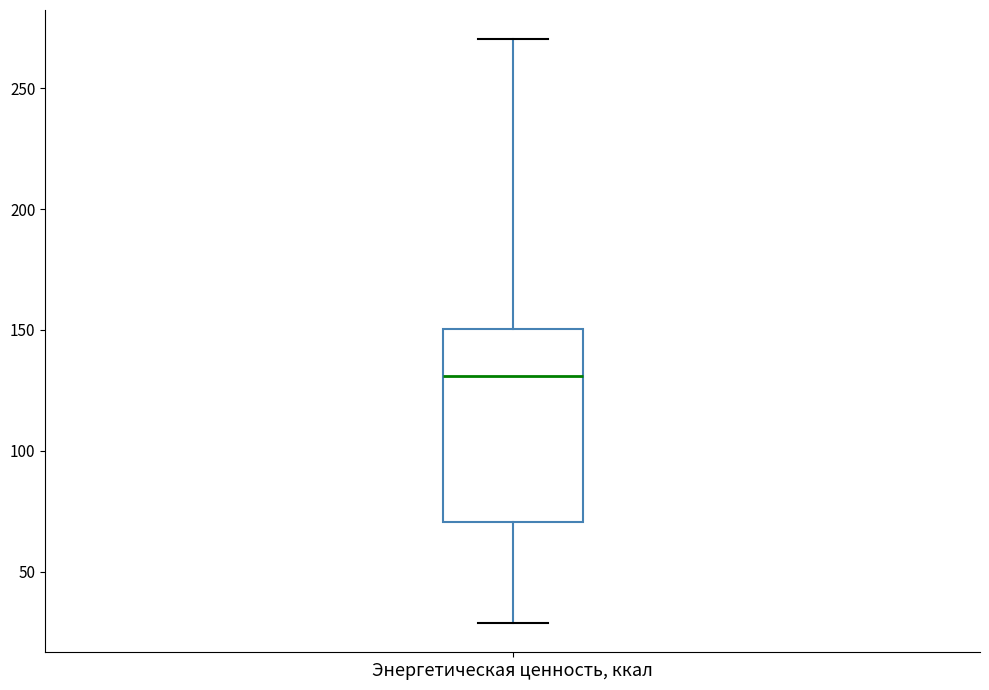

Where is the upper edge of the box for Энергетическая ценность, ккал on the y-axis? The values are not printed on the chart, so give them approximately, as read against the axis.

150